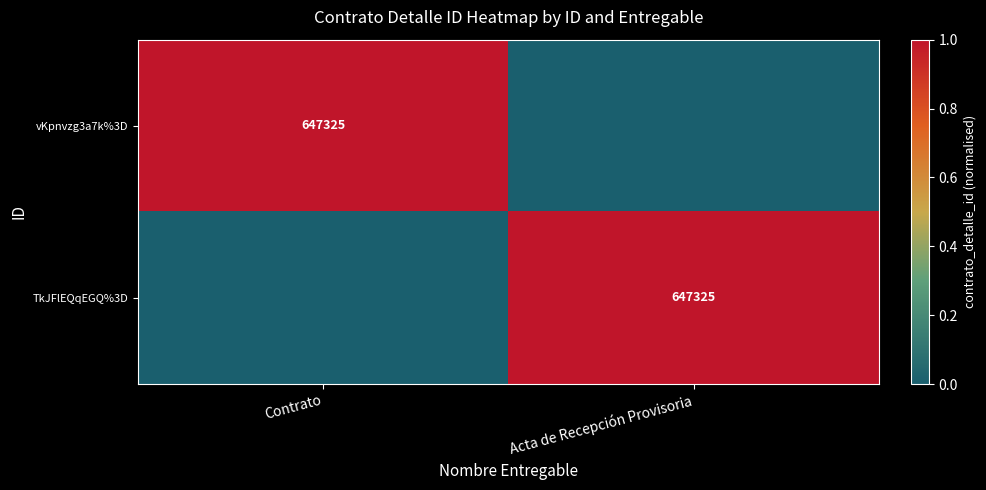

The value of vKpnvzg3a7k%3D at Contrato is 429807. True or false?

False